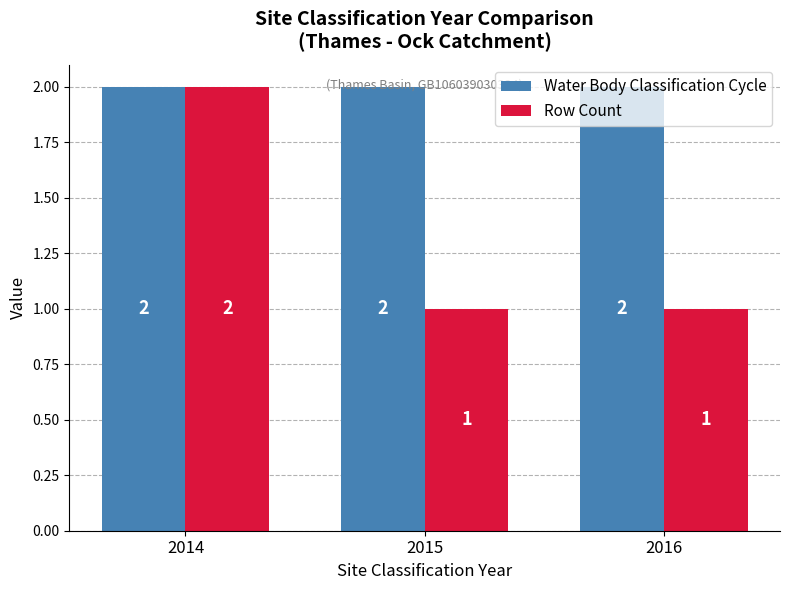

Reading left to right, extract all data points from this chart.

Water Body Classification Cycle: 2014=2	2015=2	2016=2
Row Count: 2014=2	2015=1	2016=1